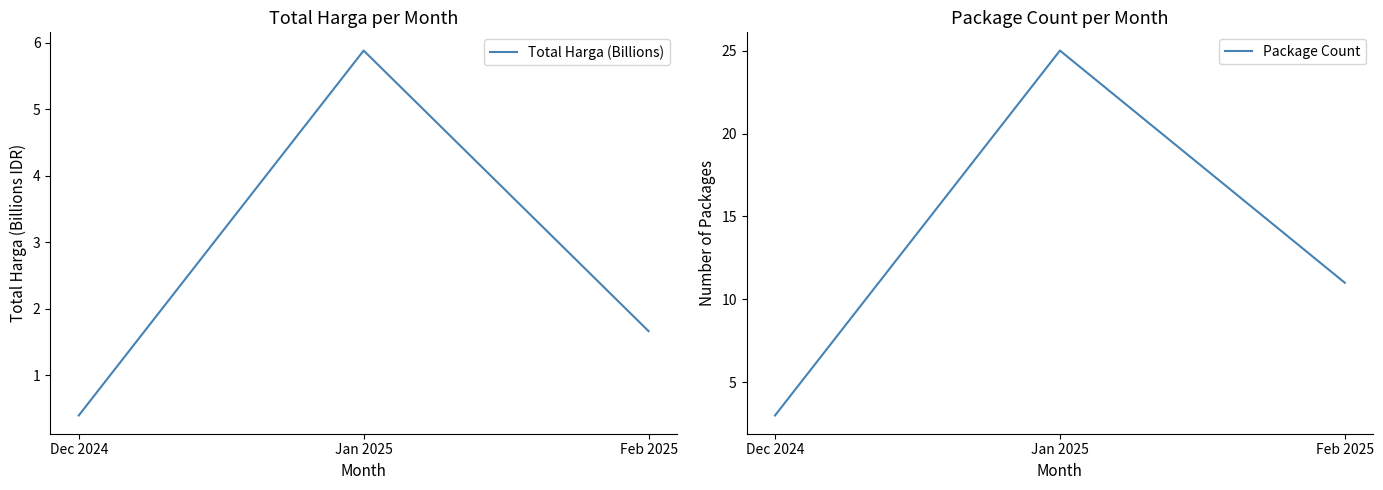

At Feb 2025, list the series in order from smallest to largest.

Total Harga (Billions), Package Count